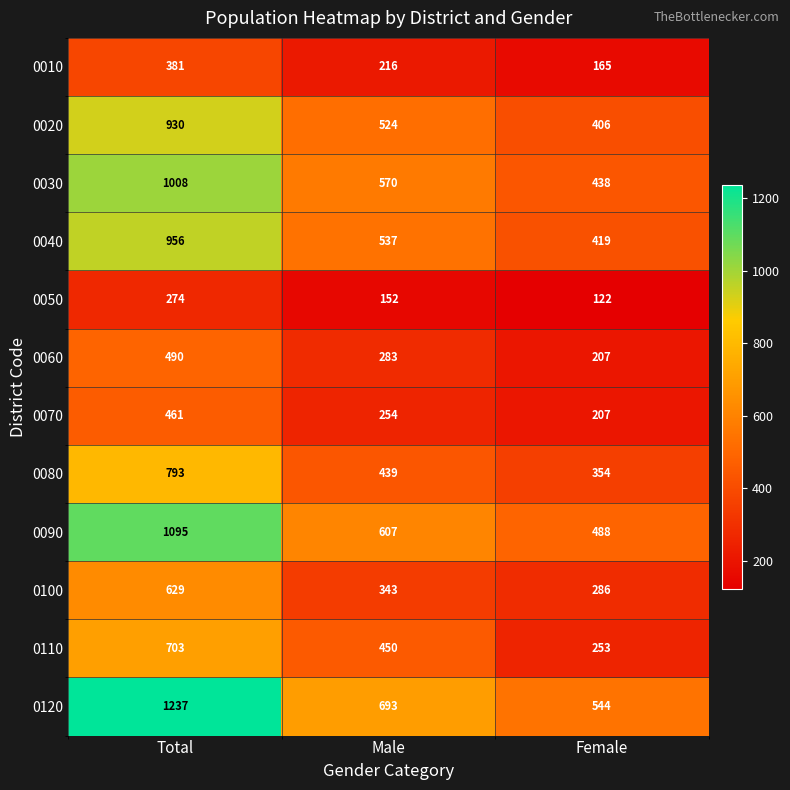

The 0090 series shows 1095 at Total. True or false?

True